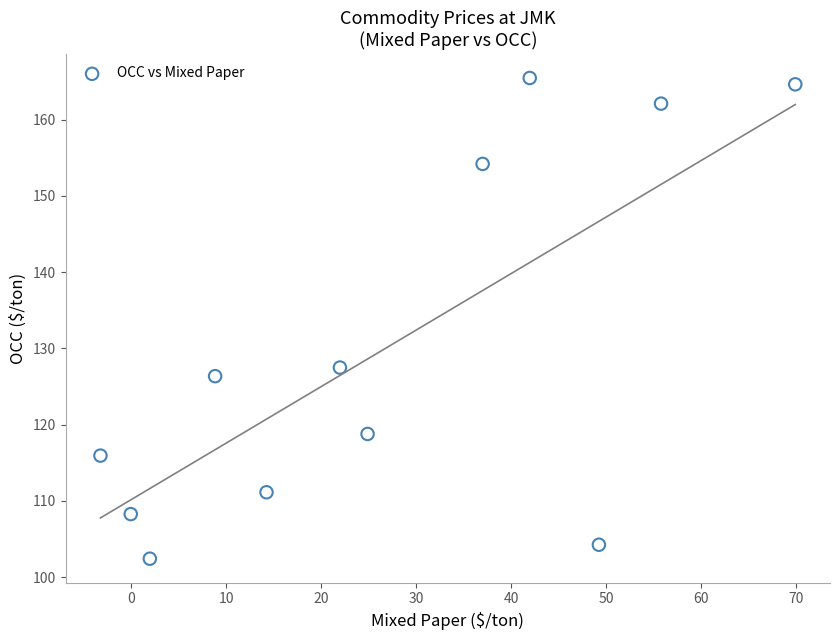

What is the range of X values (max minus min)?

73.1